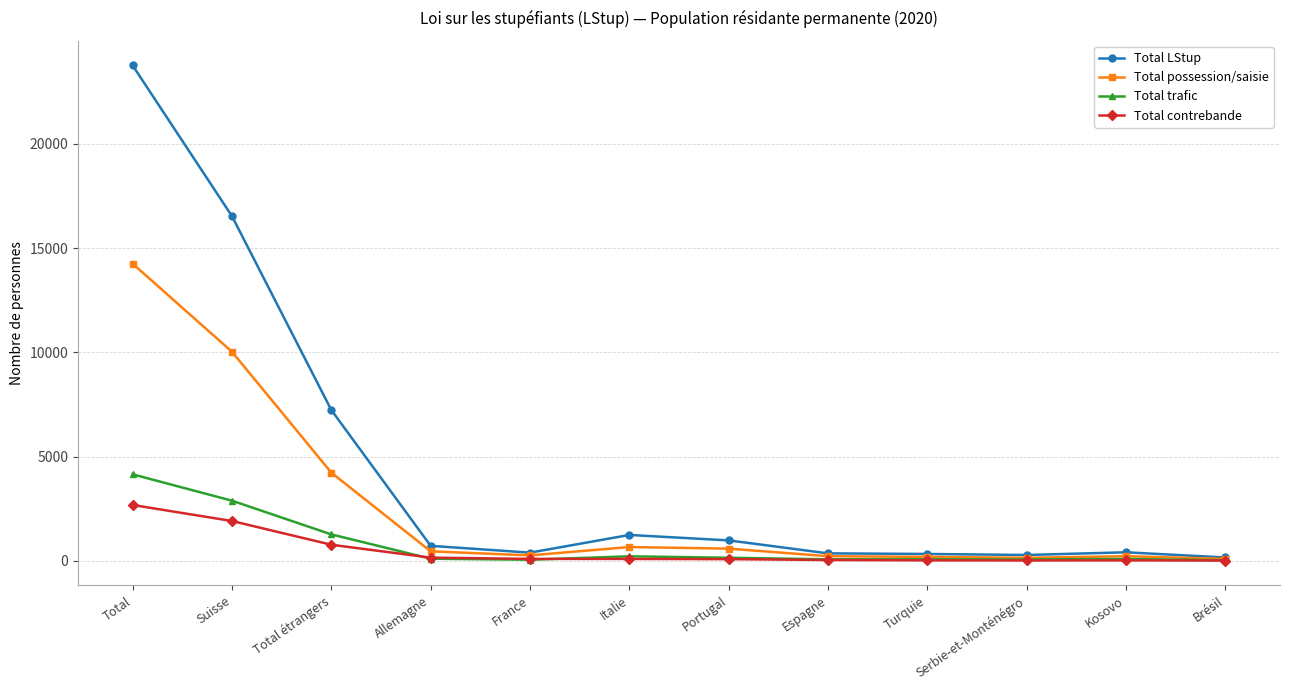

What is the difference between the maximum and minimum values in the Total possession/saisie series?

14158